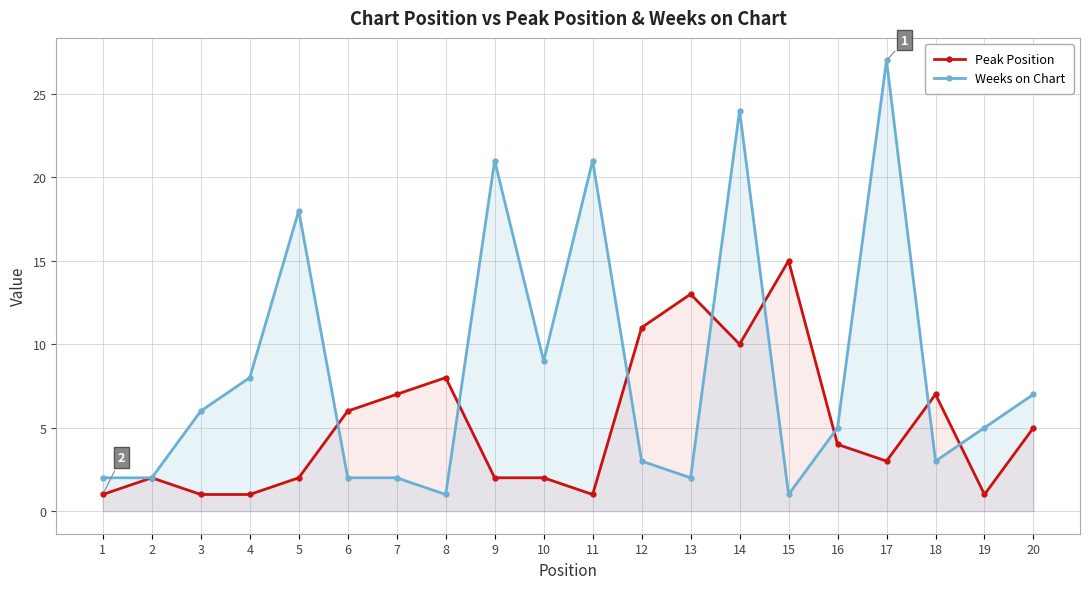

At which category is the sum across all series the highest?

14